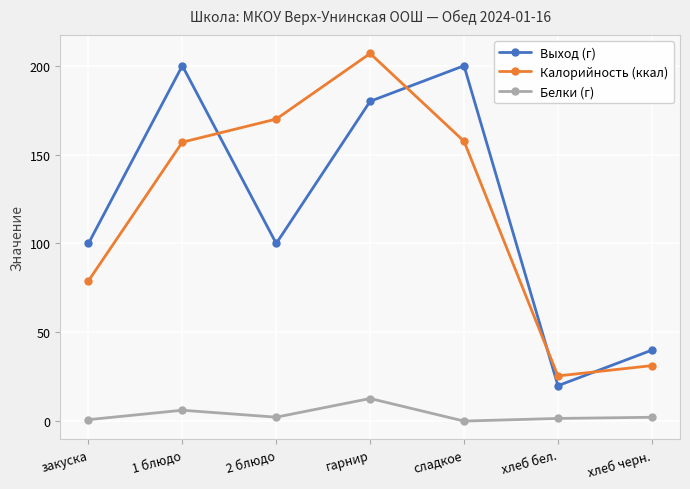

How many series are shown in this chart?

3